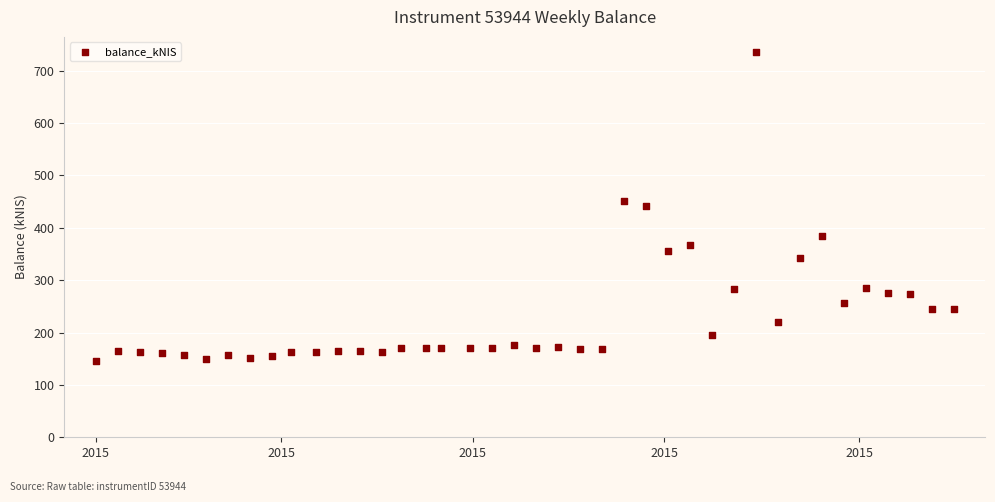

What is the range of X values (max minus min)?

273.0